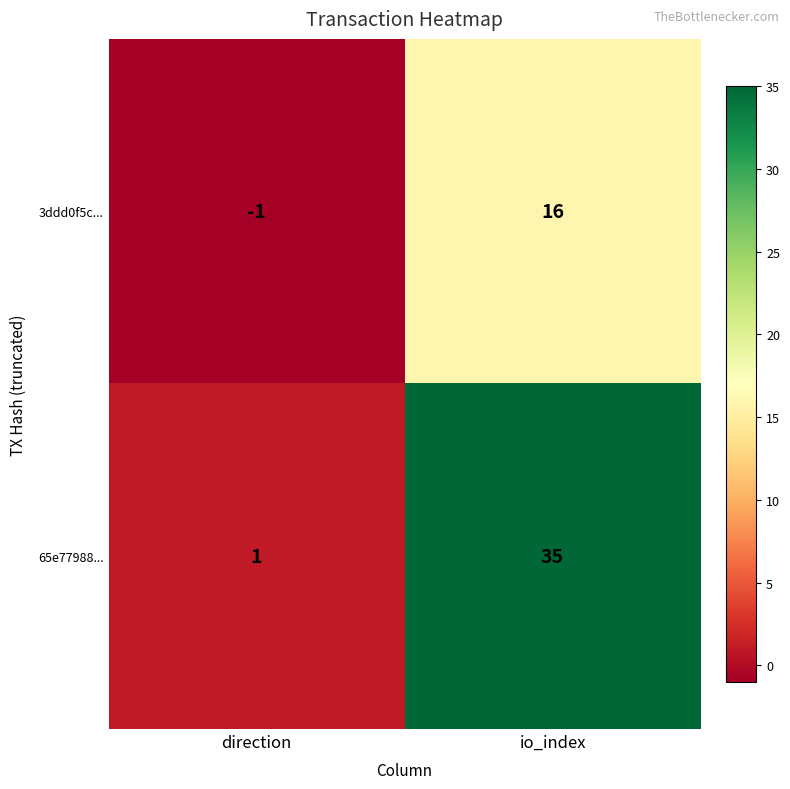

List the series in order of their overall mean, lowest first.

3ddd0f5c..., 65e77988...